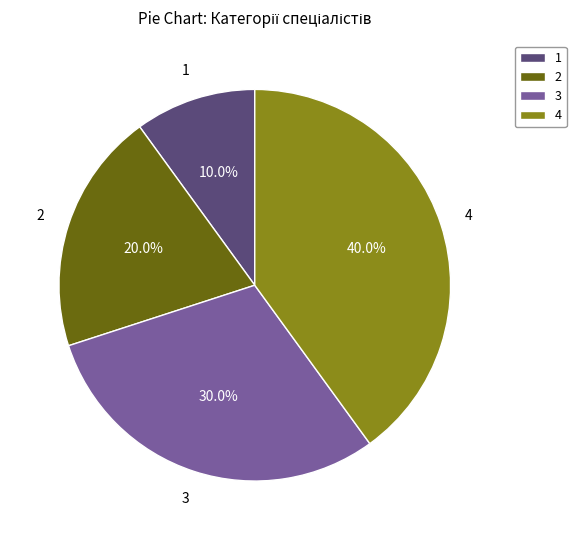

Rank the categories by value from highest to lowest.

4, 3, 2, 1